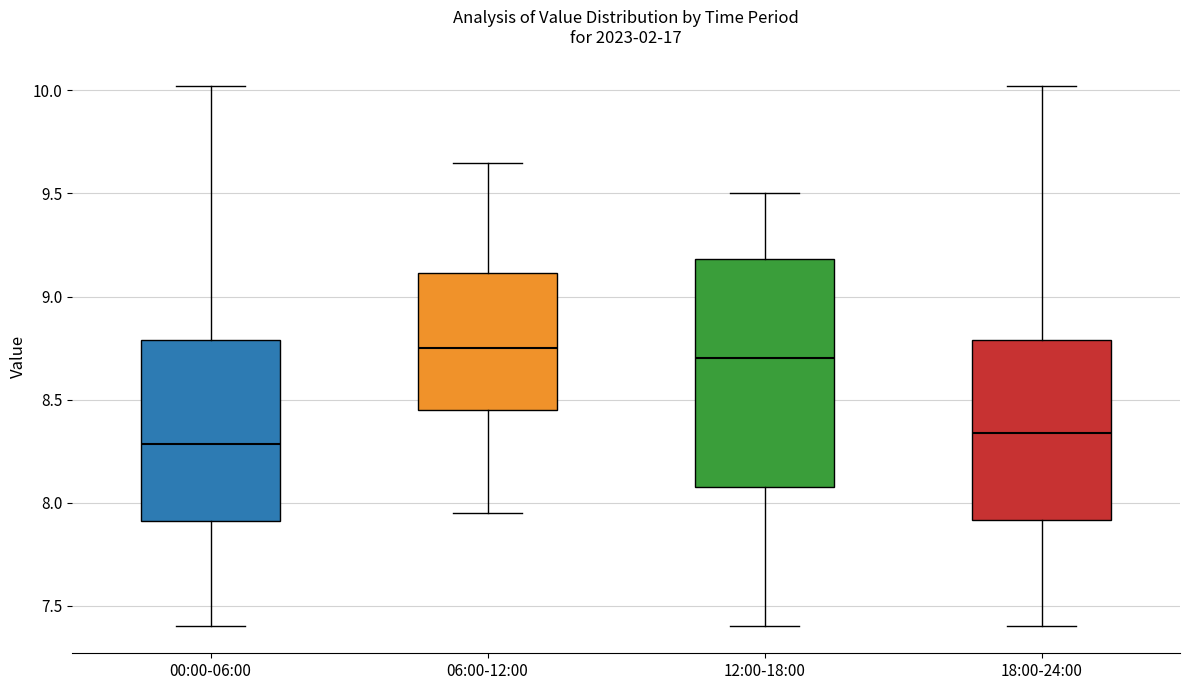

Comparing the boxes themselves (not the whiskers), which one is the tallest?

12:00-18:00